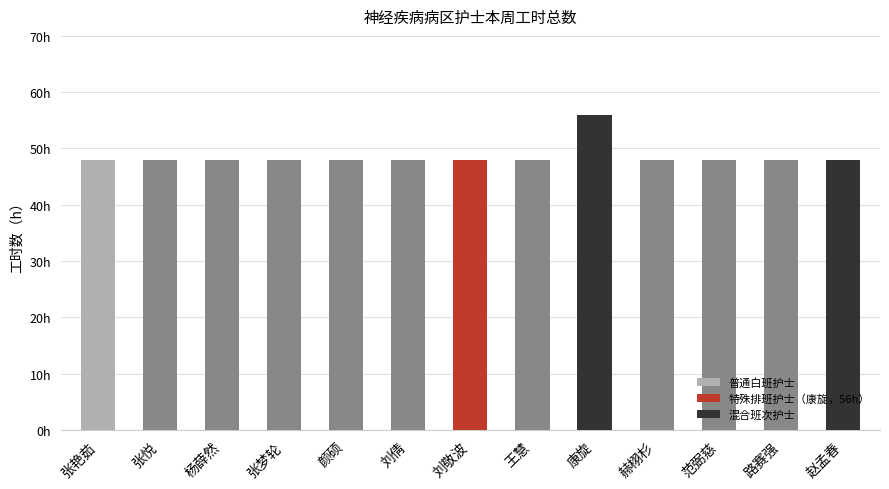

Does the chart contain any negative values?

No